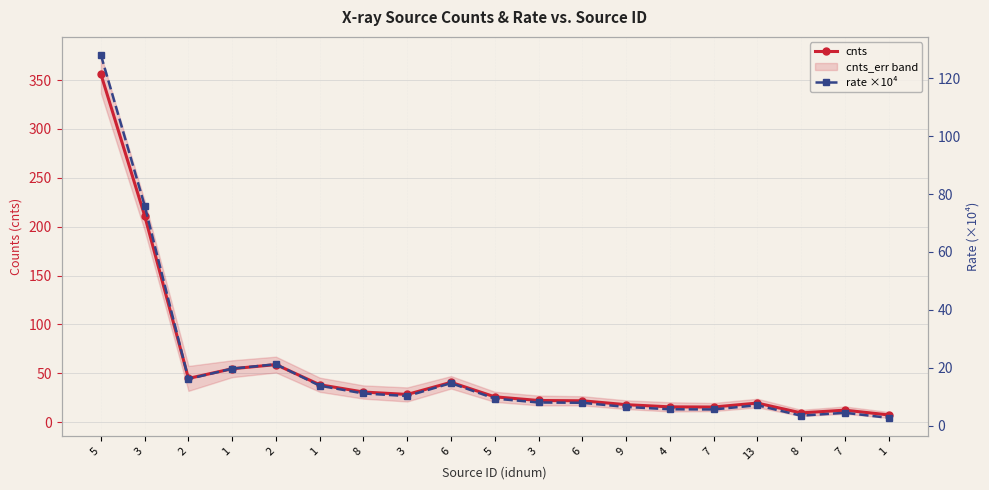

At which category does rate ×10⁴ reach its first local peak?

2